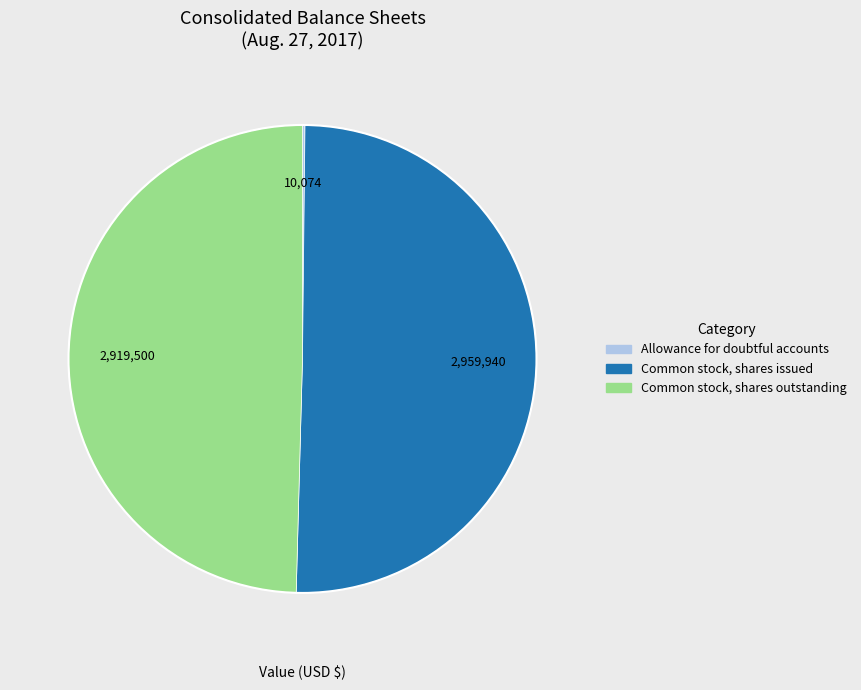

Do Common stock, shares outstanding and Common stock, shares issued together represent more than half of the pie?

Yes